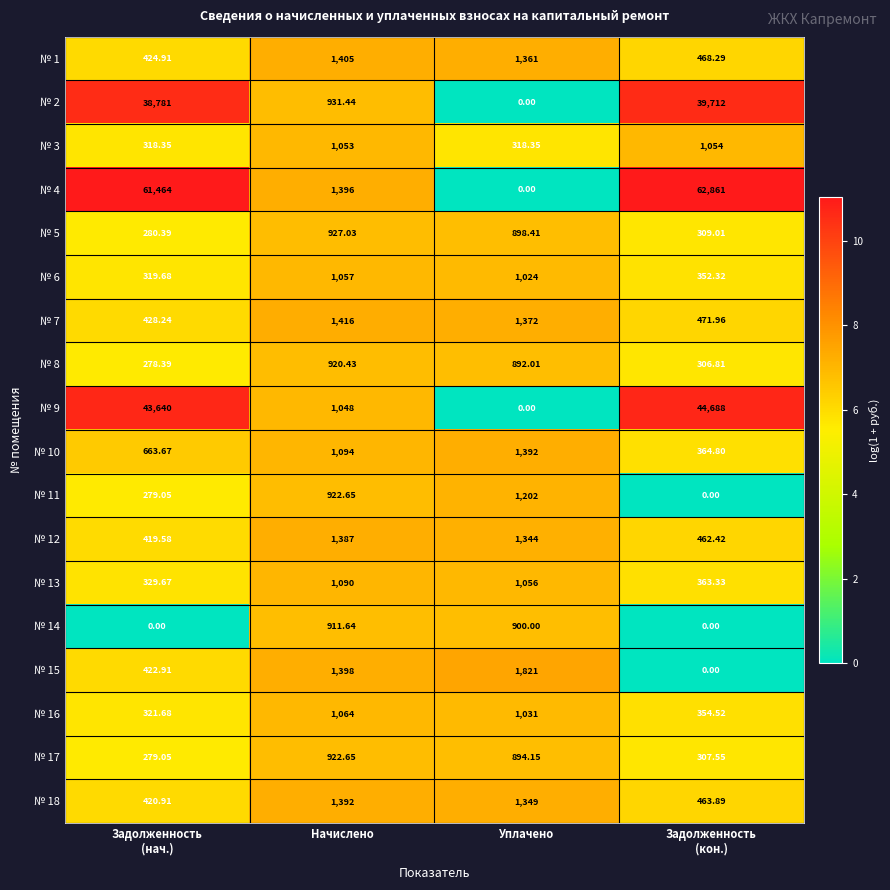

At which label does № 13 first exceed 1056?

Начислено